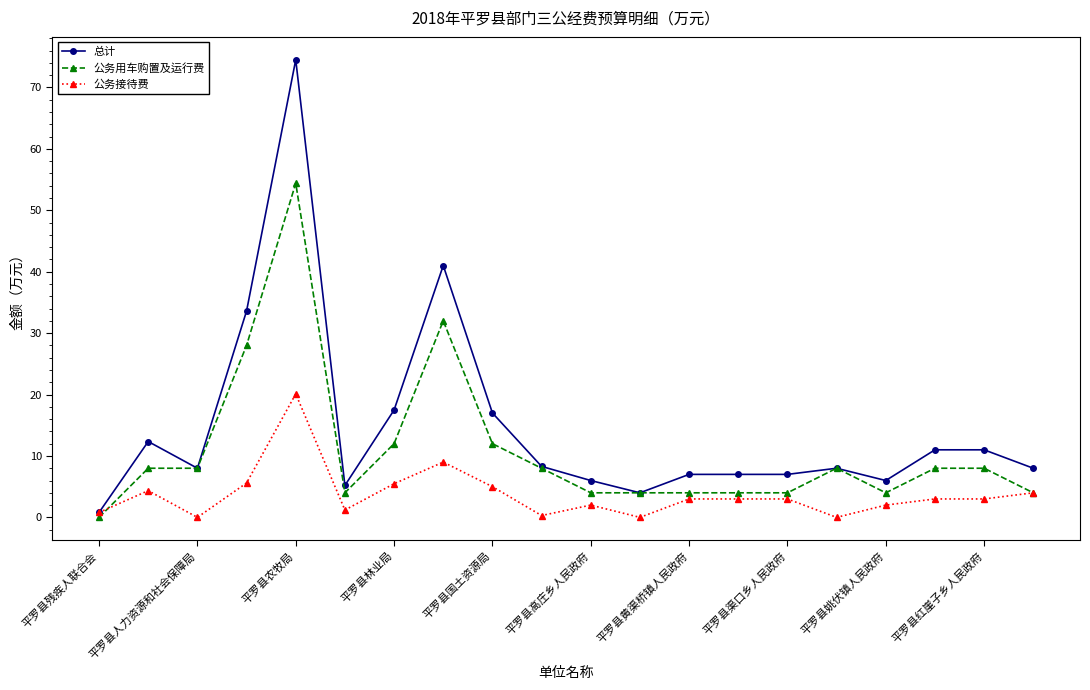

What is the maximum value for 总计?

74.5